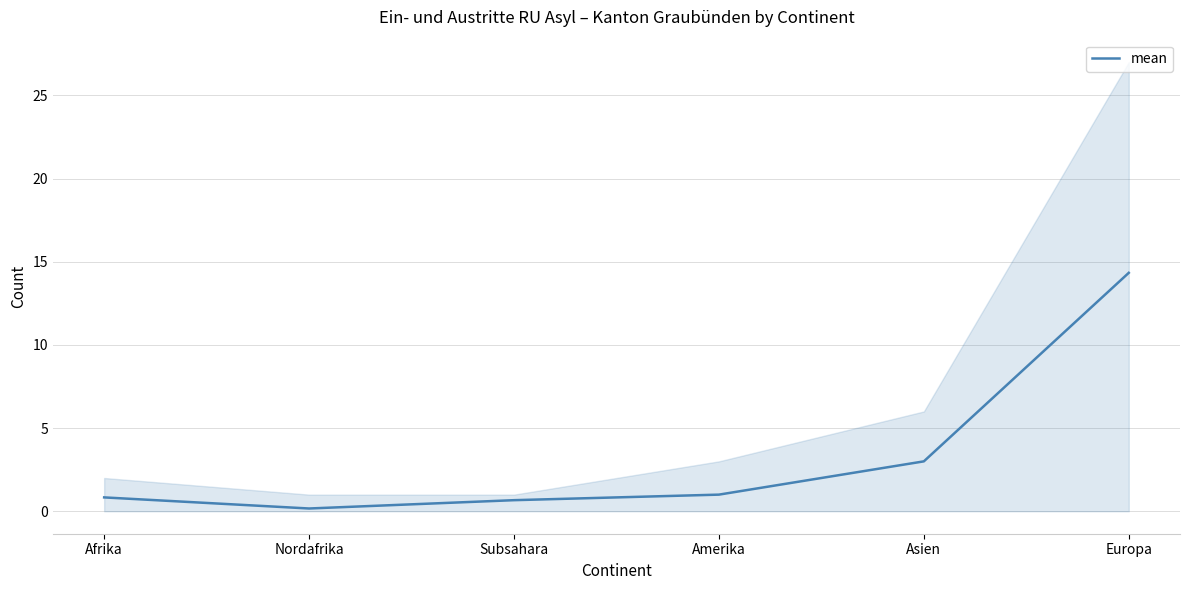

Which category has the lowest value across all series?

Nordafrika